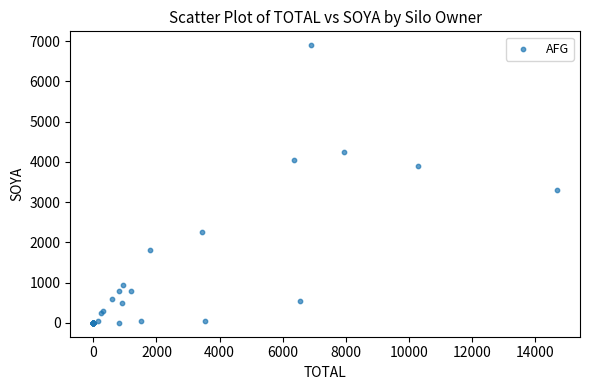

What Y value in the scatter plot is closest to 3450?

3300